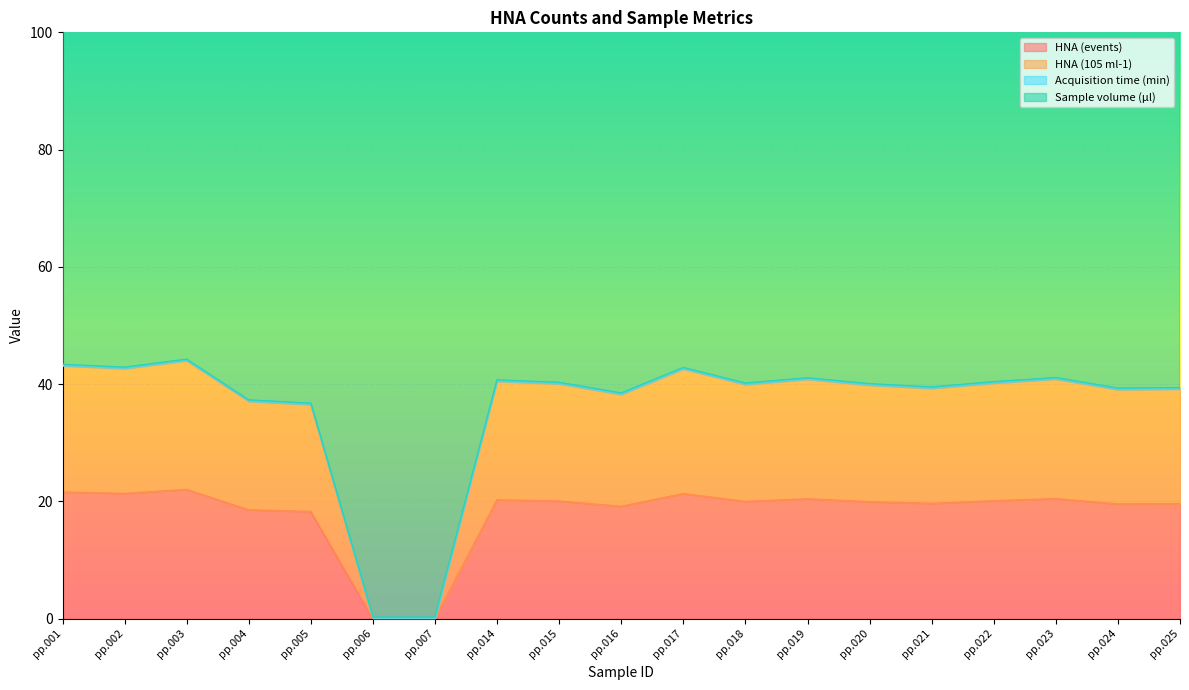

Is it true that HNA (events) equals 20.2 at pp.014?

True